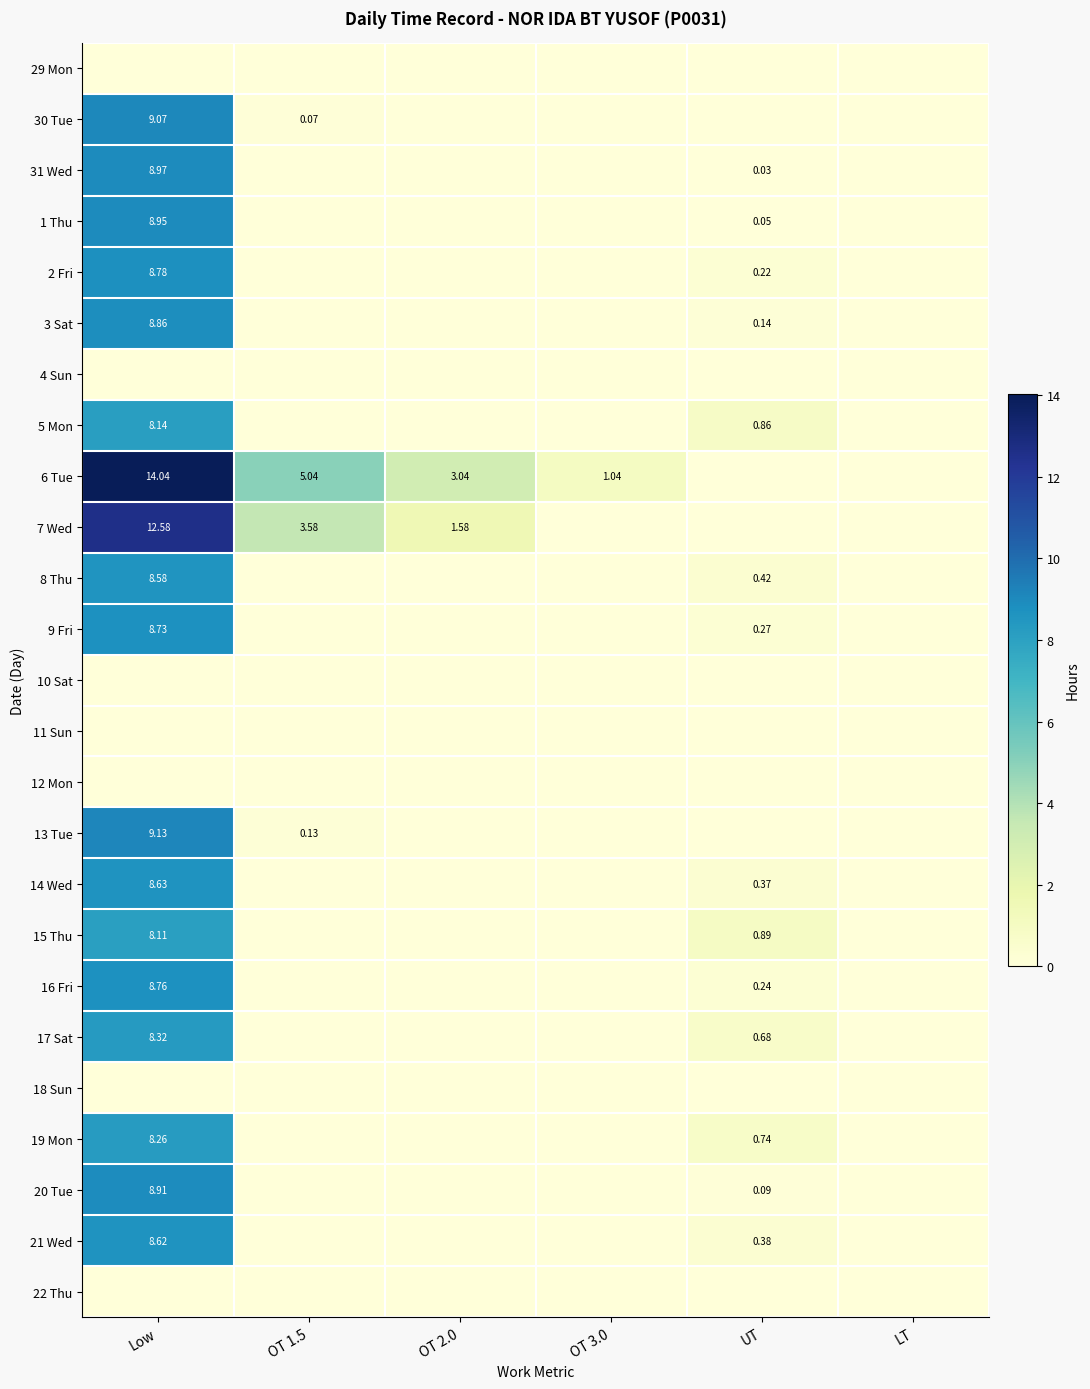

The value of 10 Sat at OT 1.5 is 0.0. True or false?

True